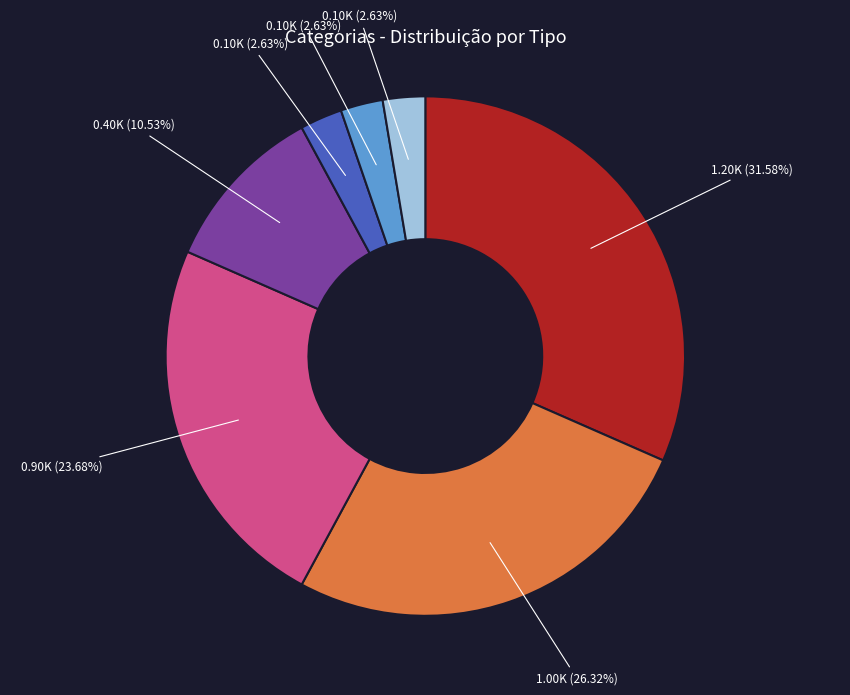

Is there a majority slice in this chart?

No